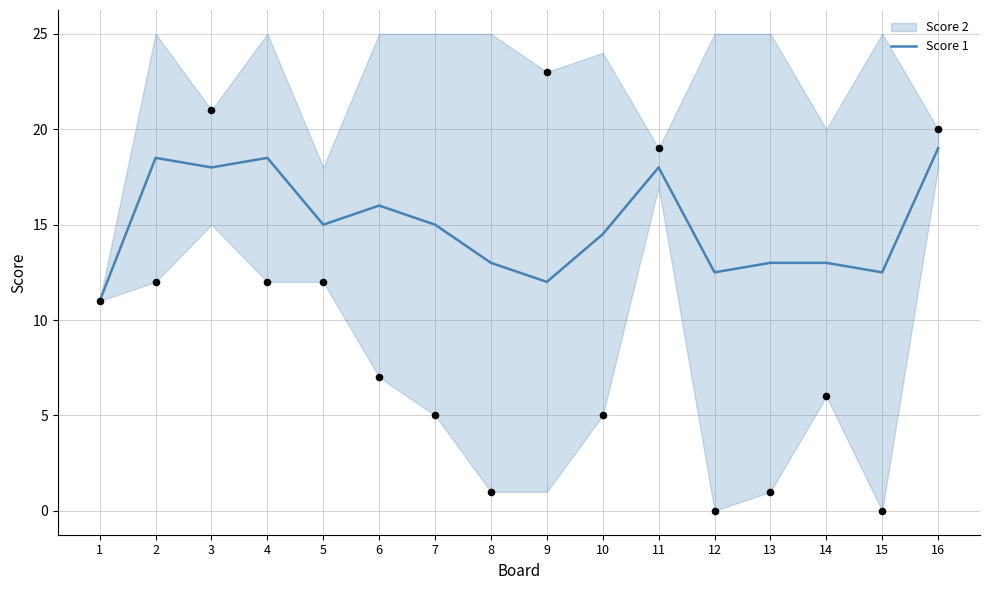

What is the change in value from 10 to 16?

+4.5